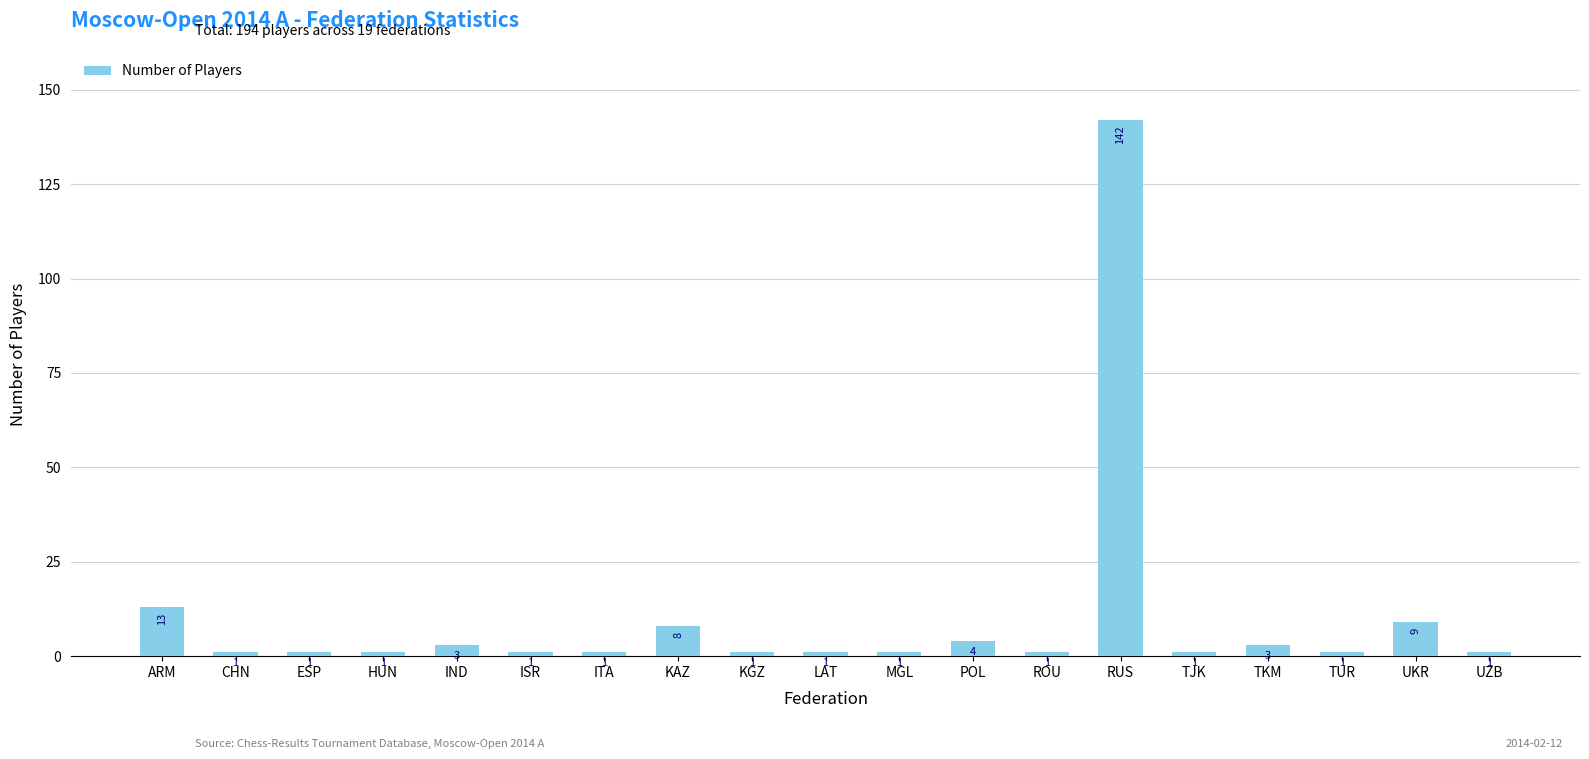

What is the label of the 11th bar from the right?

KGZ